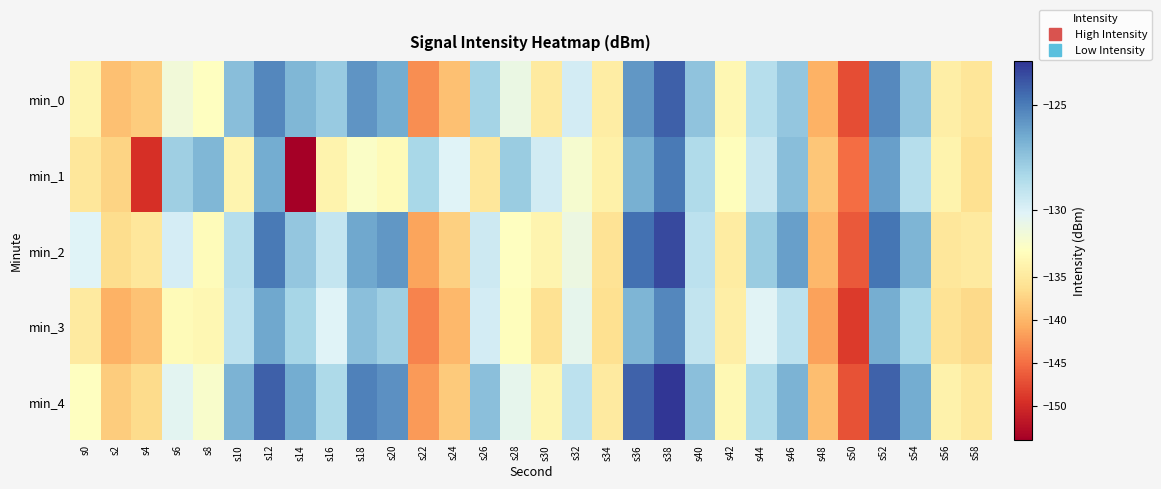

What is the total value across all series at s42?

-666.9